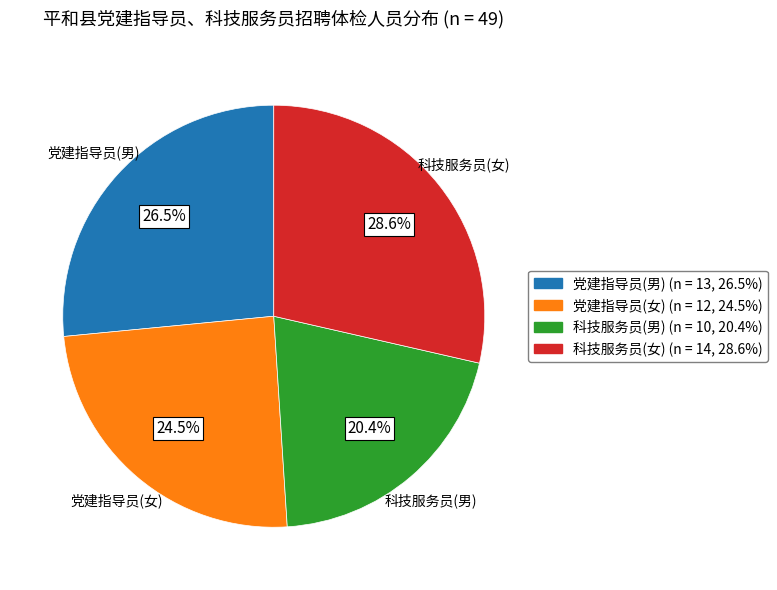

Rank the categories by value from highest to lowest.

科技服务员(女), 党建指导员(男), 党建指导员(女), 科技服务员(男)